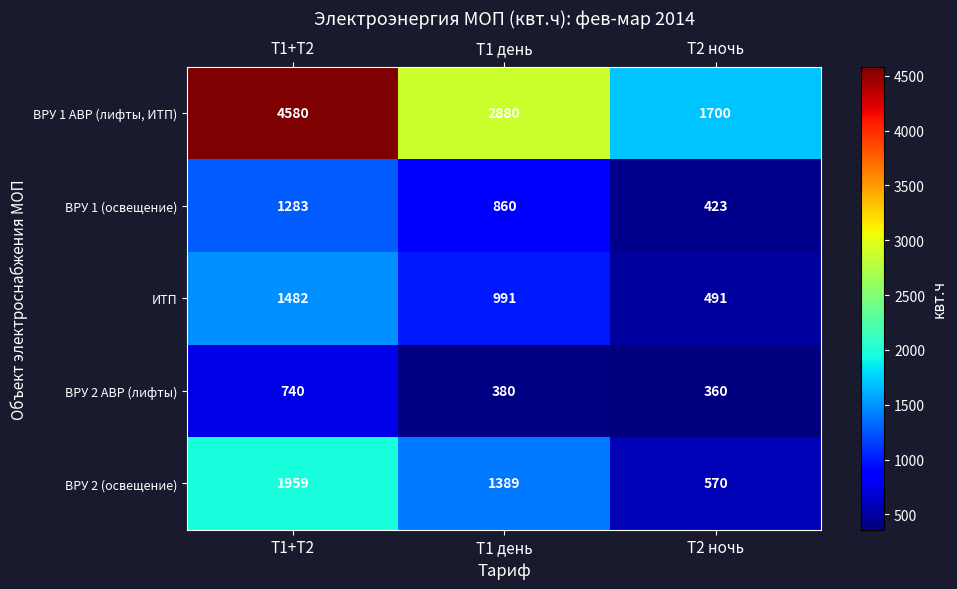

Which series changed the most between Т1+Т2 and Т1 день?

ВРУ 1 АВР (лифты, ИТП)